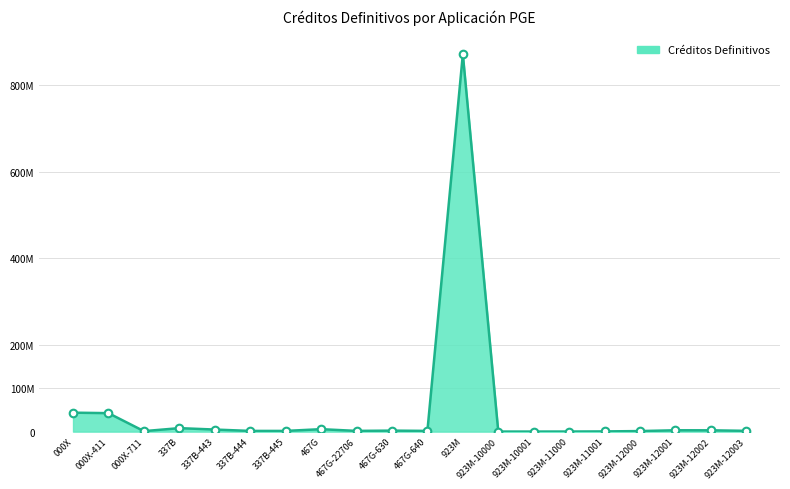

Between 000X-411 and 923M-12003, which is larger?

000X-411